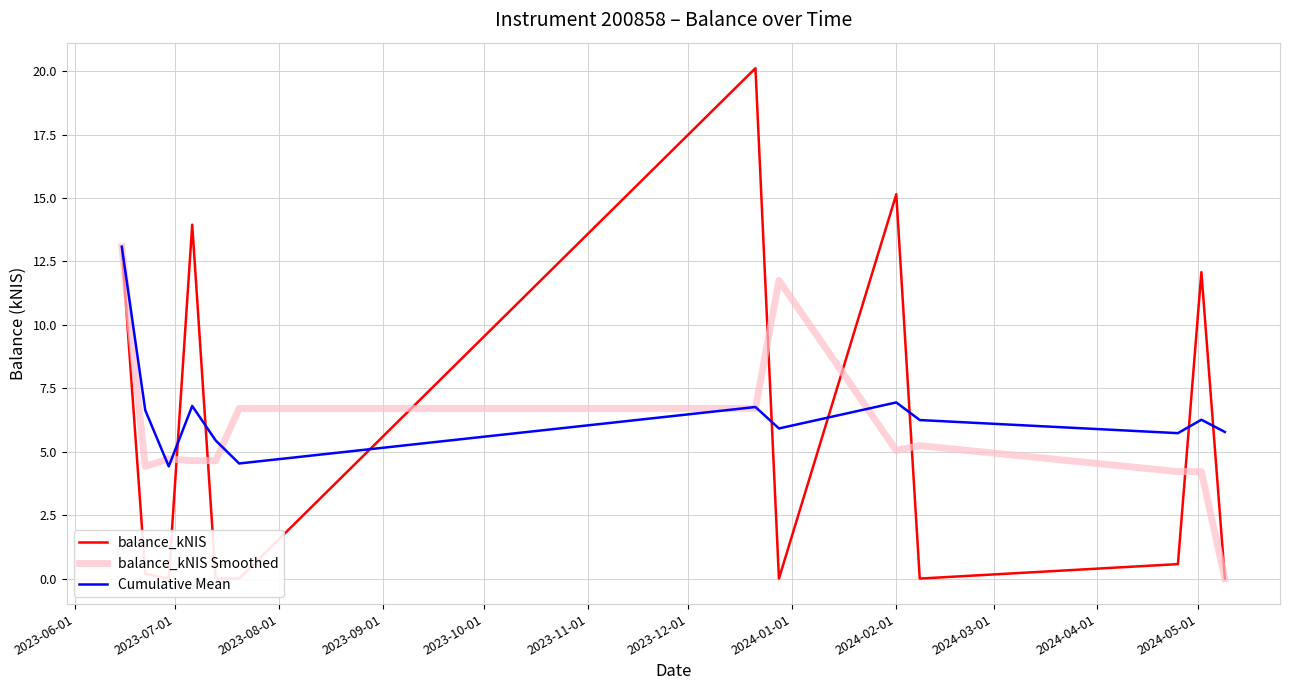

Reading left to right, list all the values displayed in this chart.

balance_kNIS: 13.1	0.2	0.0	13.9	0.0	0.0	20.1	0.0	15.2	0.0	0.6	12.1	0.0
balance_kNIS Smoothed: 13.1	4.4	4.7	4.6	4.6	6.7	6.7	11.8	5.0	5.2	4.2	4.2	0.0
Cumulative Mean: 13.1	6.6	4.4	6.8	5.4	4.5	6.8	5.9	6.9	6.2	5.7	6.3	5.8